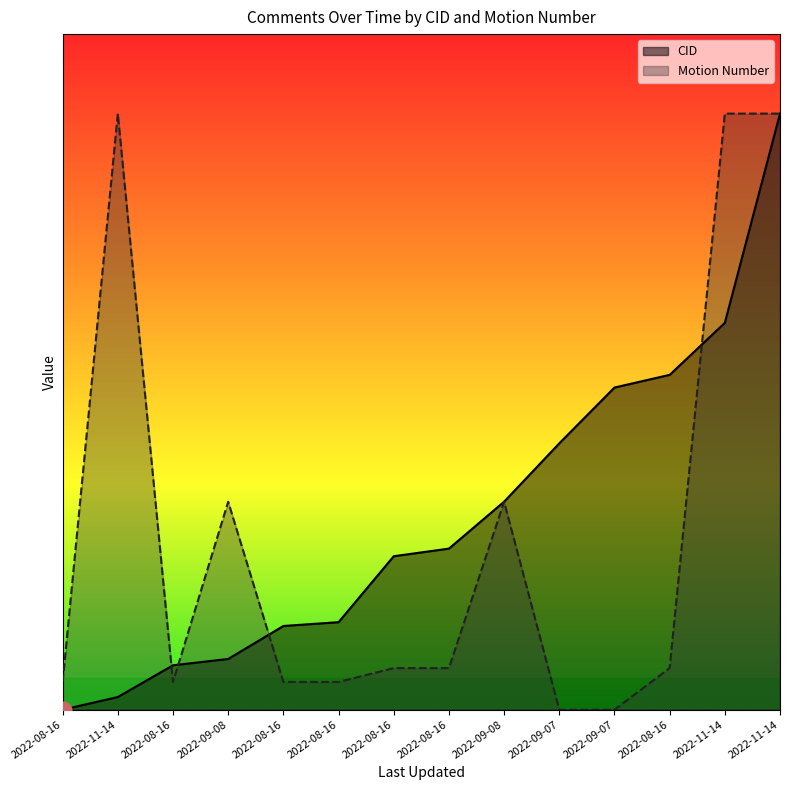

Which series changed the most between 2022-08-16 and 2022-11-14?

Motion Number